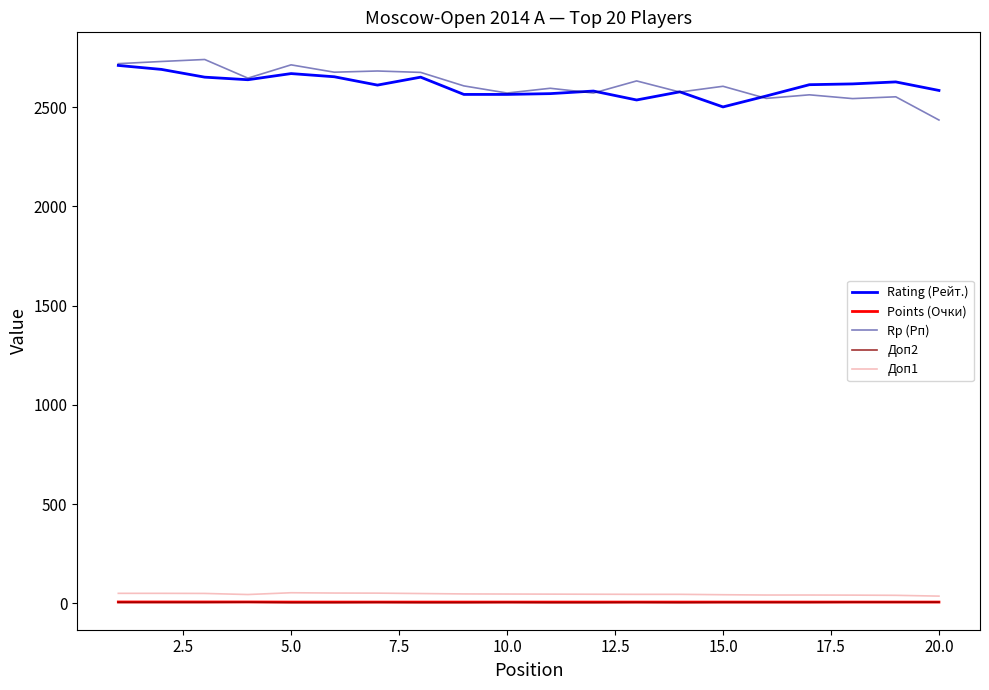

What is the highest value of the Rating (Рейт.) series?

2710.0